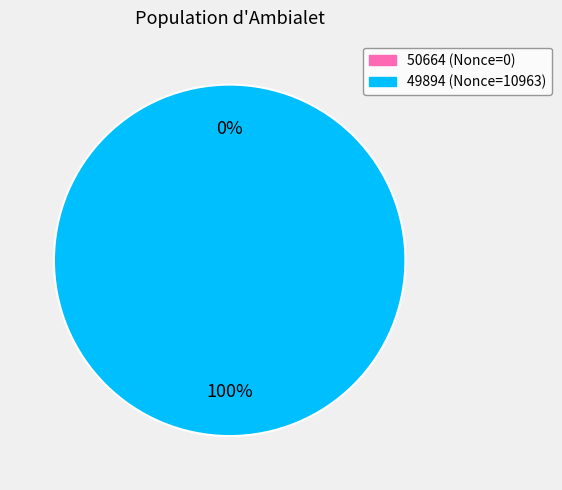

How many segments does this pie chart have?

2